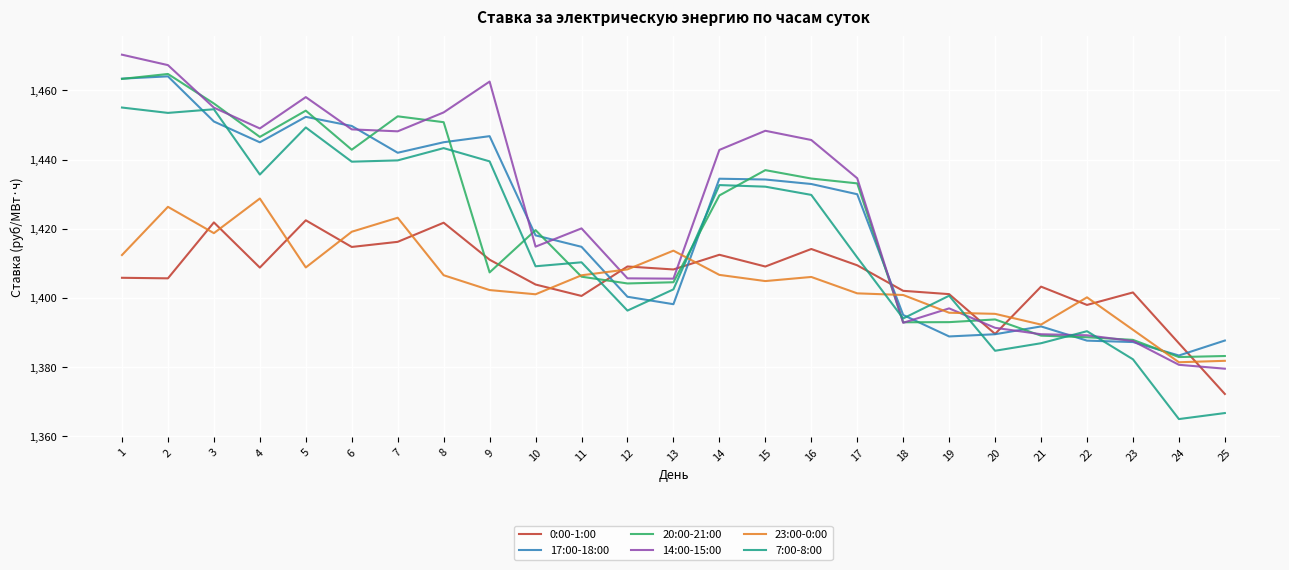

Is the value of 20:00-21:00 at 10 greater than the value of 23:00-0:00 at 11?

Yes